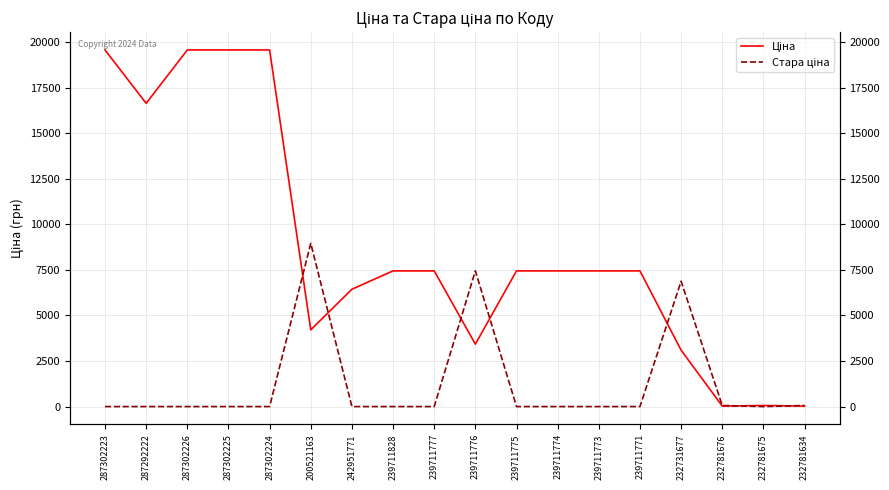

Which label corresponds to the largest value in the chart?

287302223